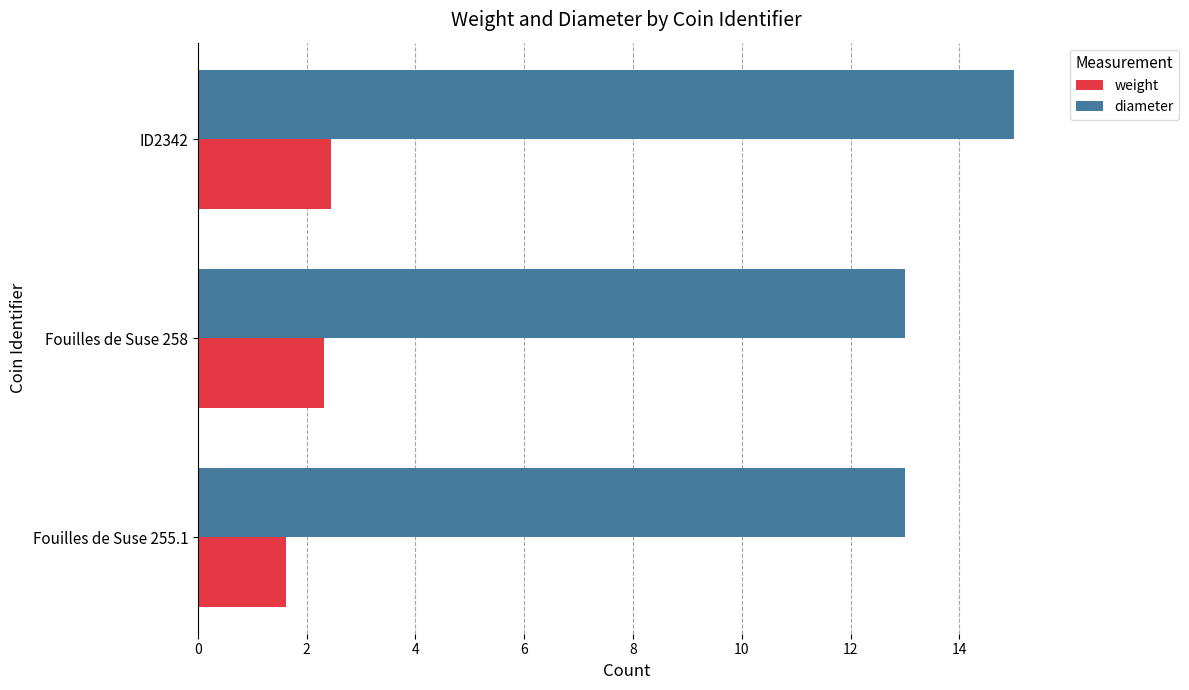

What is the difference between the highest and lowest values at Fouilles de Suse 258?

10.7